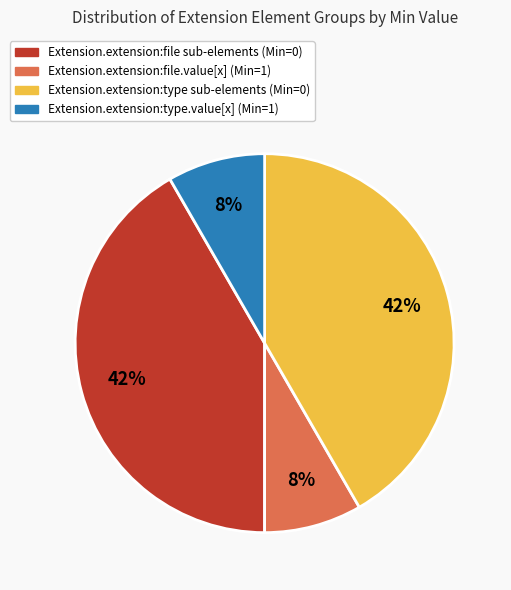

Is it true that Extension.extension:type.value[x] (Min=1) is 1% of the pie?

False